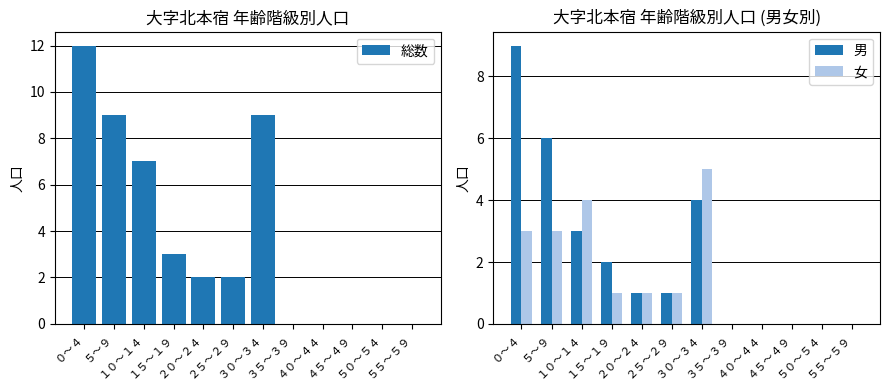

True or false: 女 has a value of 0 at ５５～５９.

True